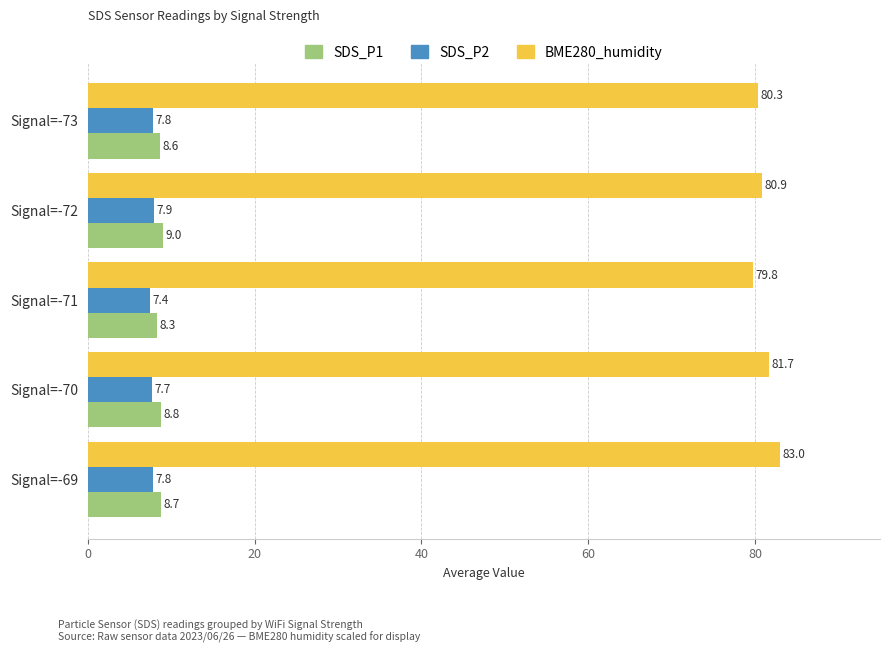

Which series changed the most between Signal=-72 and Signal=-71?

BME280_humidity